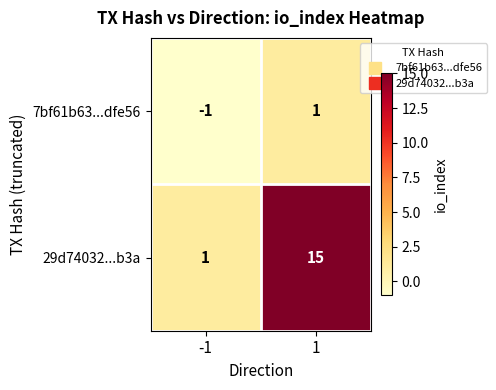

The value of 29d74032...b3a at -1 is 1. True or false?

True